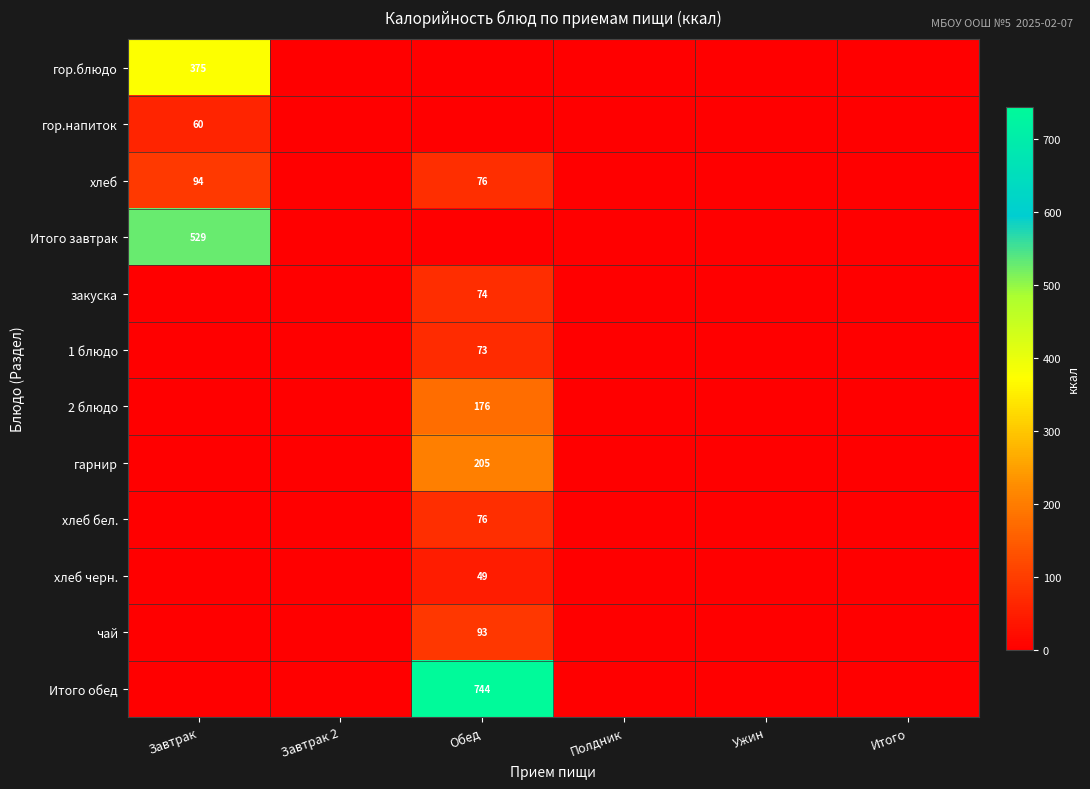

True or false: Итого обед has a value of 360 at Обед.

False